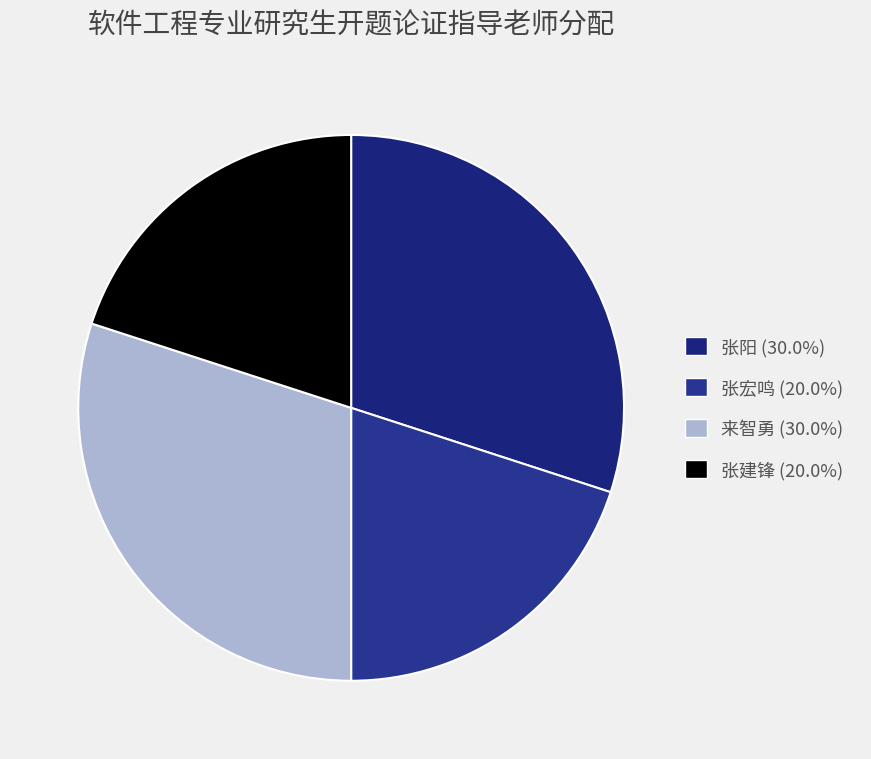

To the nearest percent, what is the difference between the largest and smallest slice percentages?

10%